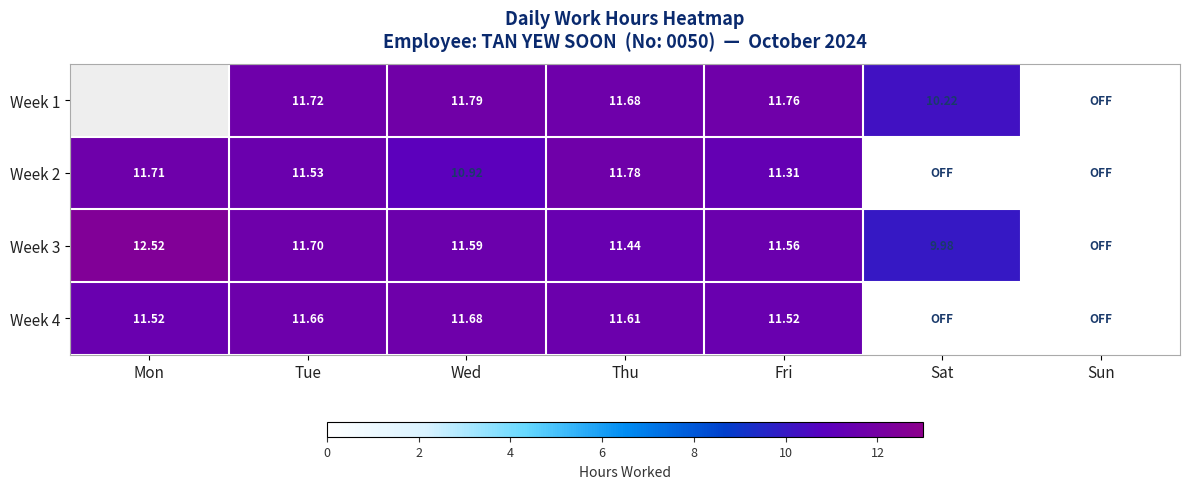

Is the value of Week 1 at Wed greater than the value of Week 2 at Fri?

Yes